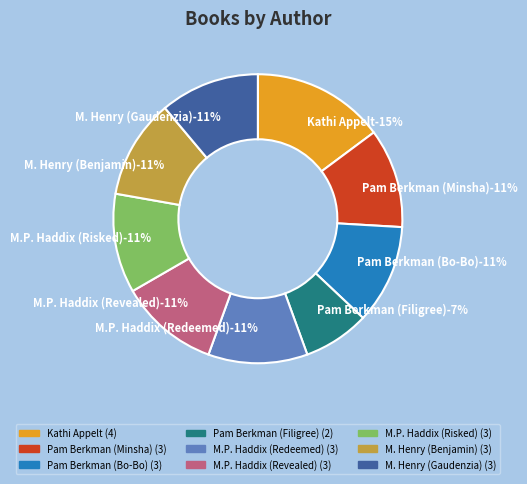

Combined, what portion of the pie is Marguerite Henry
(Benjamin West) and Pam Berkman &
Dorothy Hearst (Minsha)?

22.2%